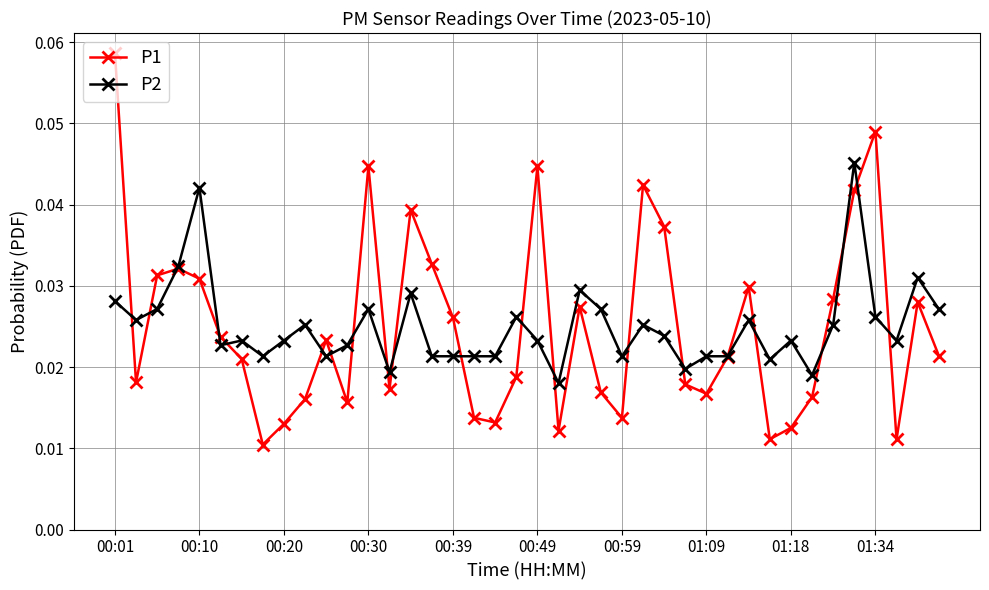

True or false: P1 has more than 1 points higher than both neighbors.

True